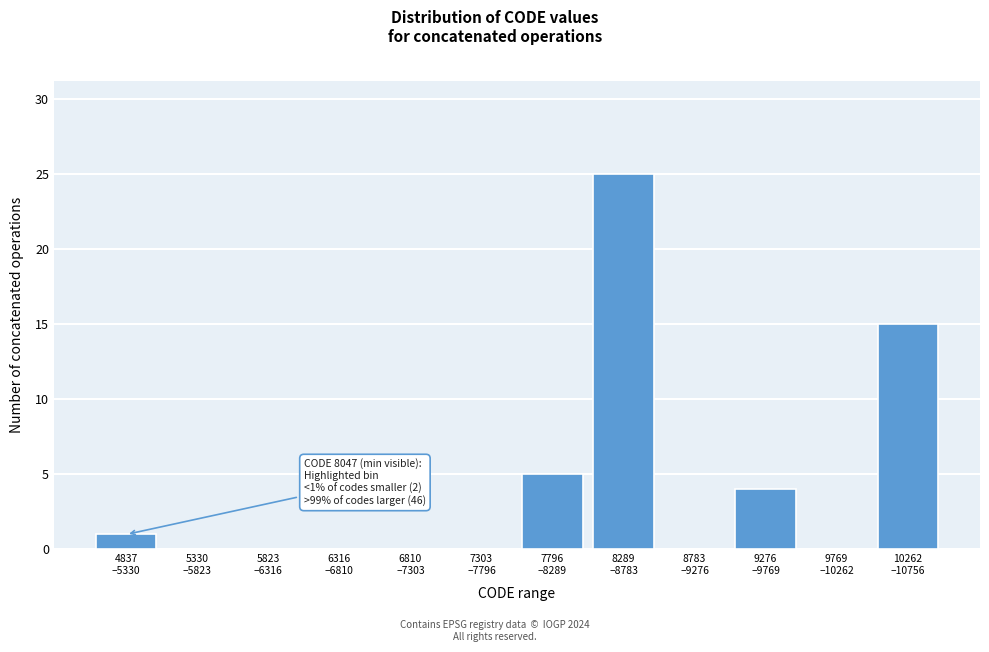

What is the sum of all values?

50